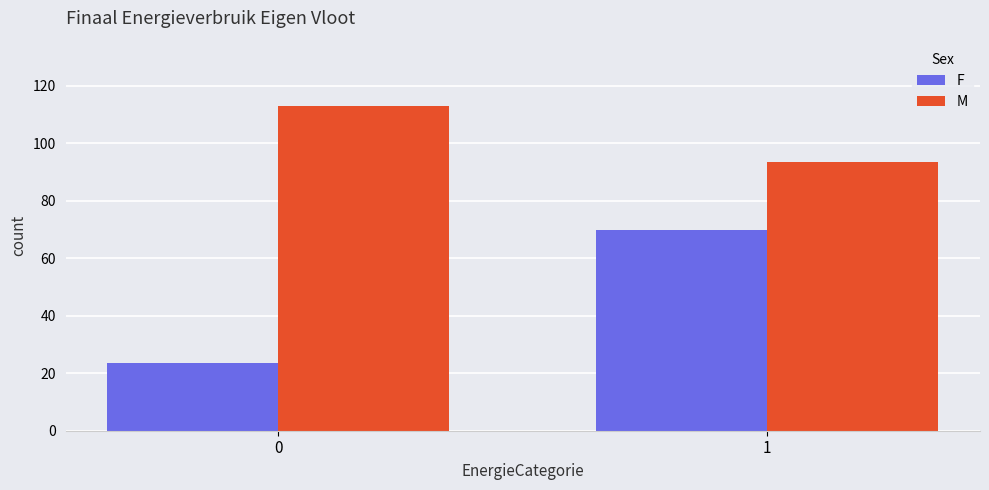

Rank the categories by M value from highest to lowest.

0, 1